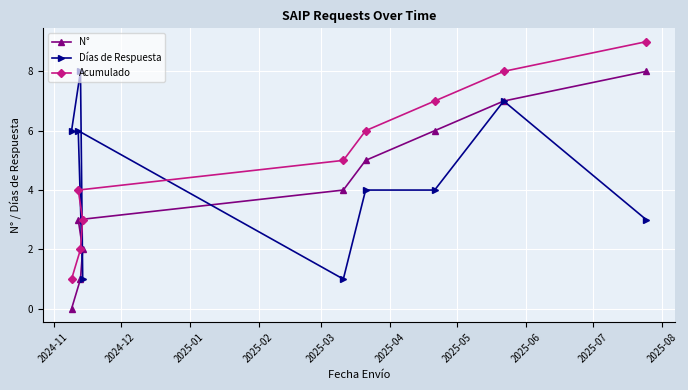

What are all the series names shown in the legend?

N°, Días de Respuesta, Acumulado